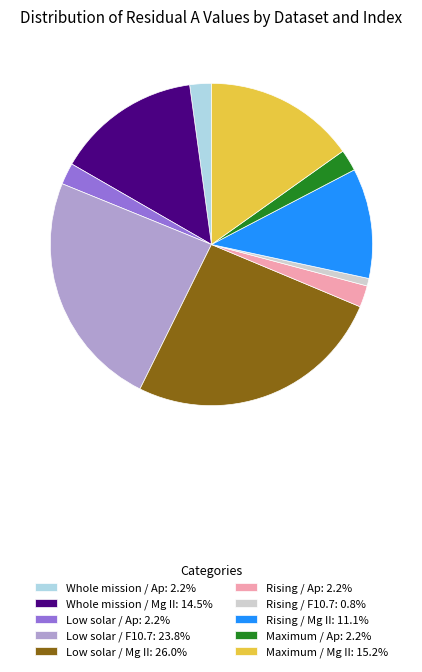

True or false: Whole mission / Mg II accounts for 15% of the total.

True